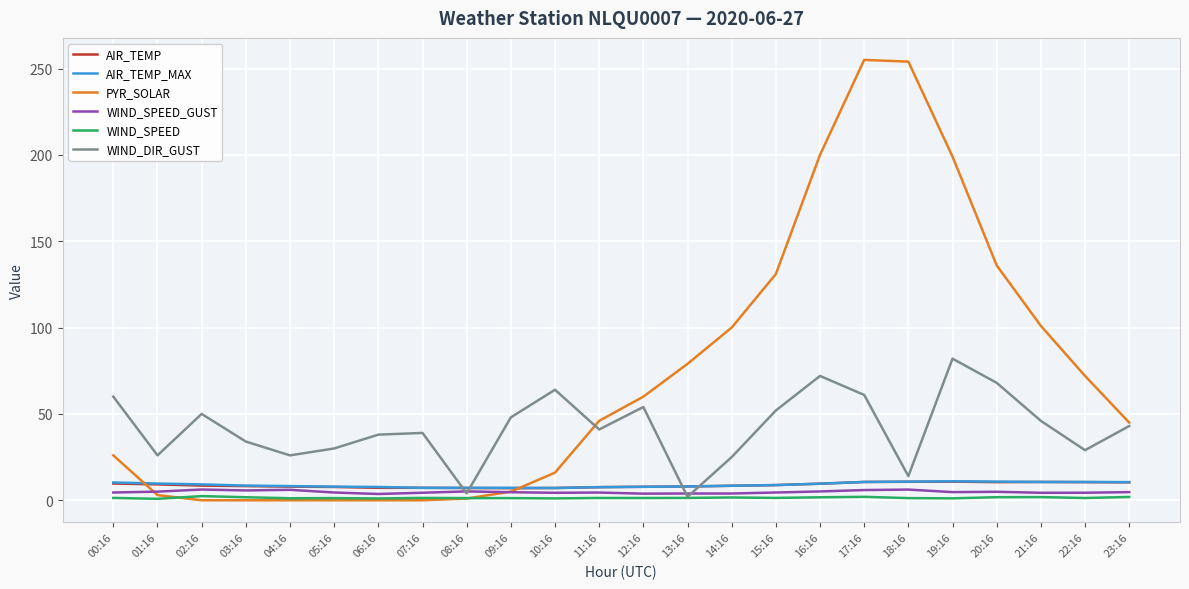

Between 01:16 and 11:16, which series saw the biggest shift?

PYR_SOLAR